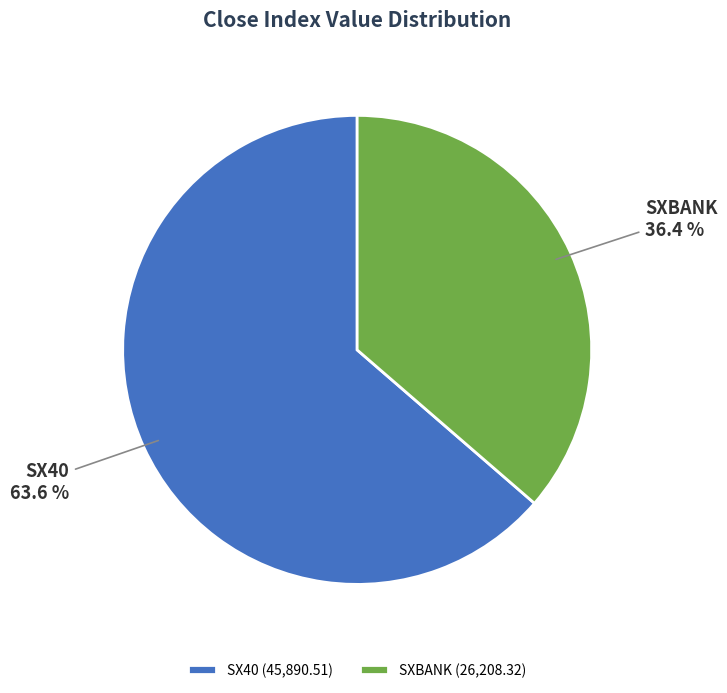

Does SX40 account for over 50% of the chart?

Yes